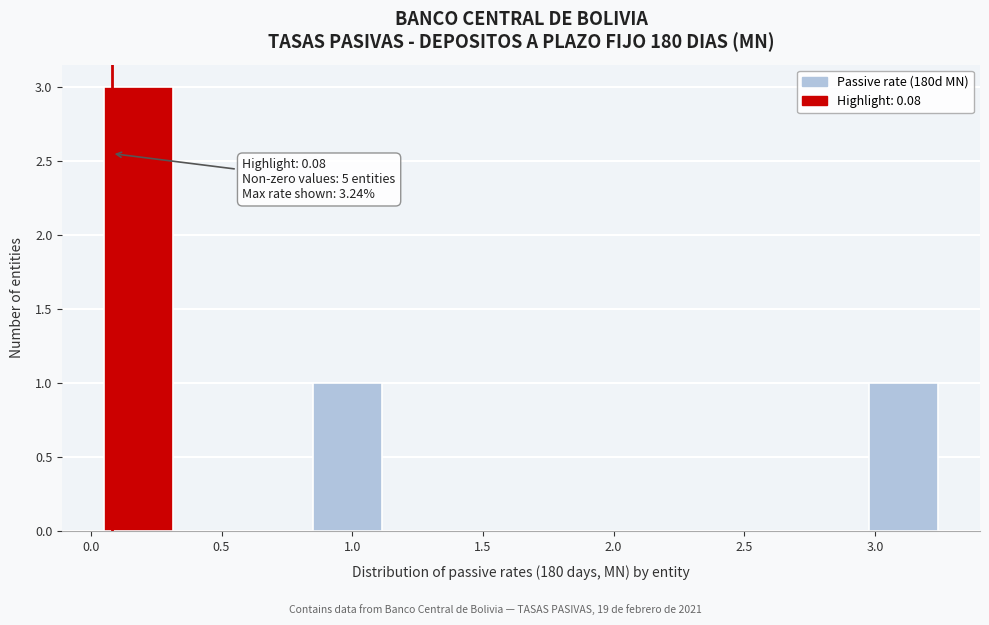

Which range on the x-axis has the tallest bar?

0.05 to 0.30